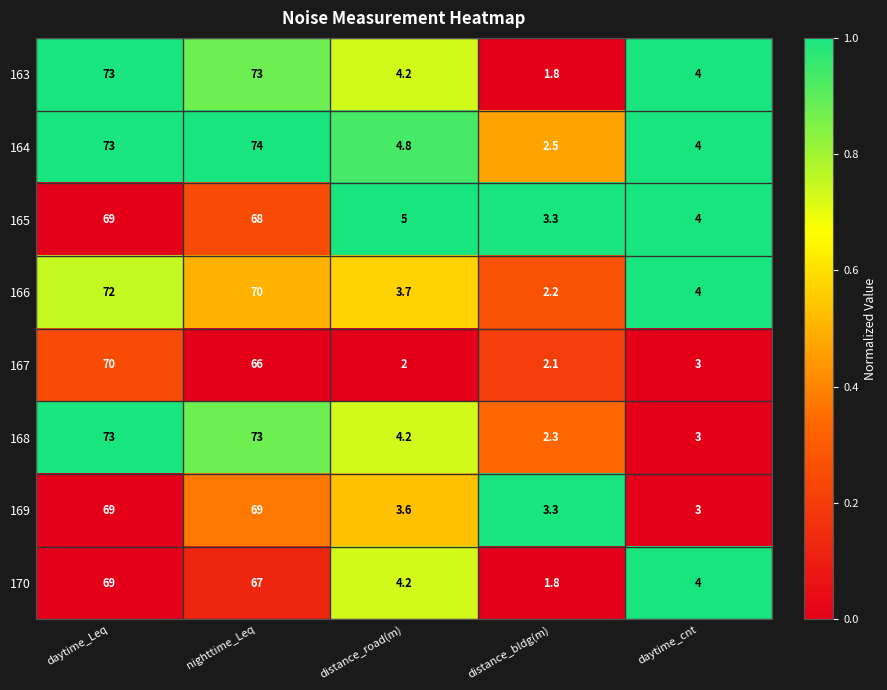

Which series has the widest spread of values?

164